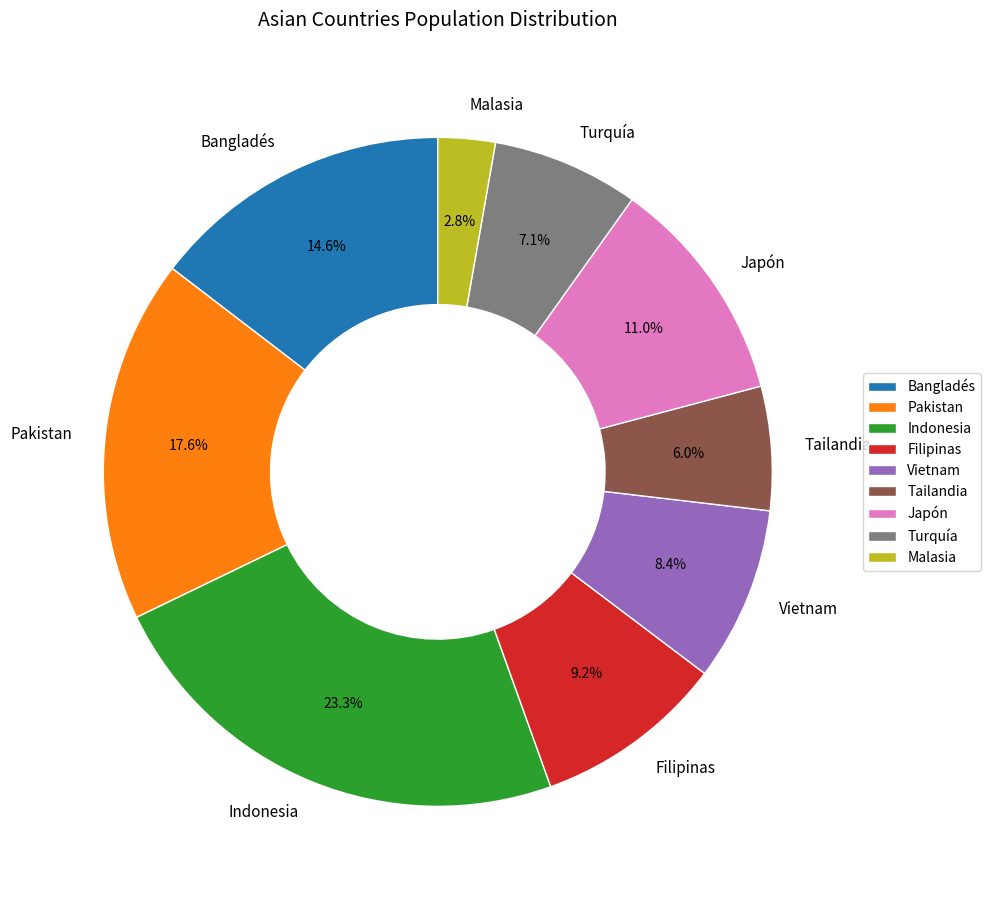

Does Indonesia account for over 50% of the chart?

No